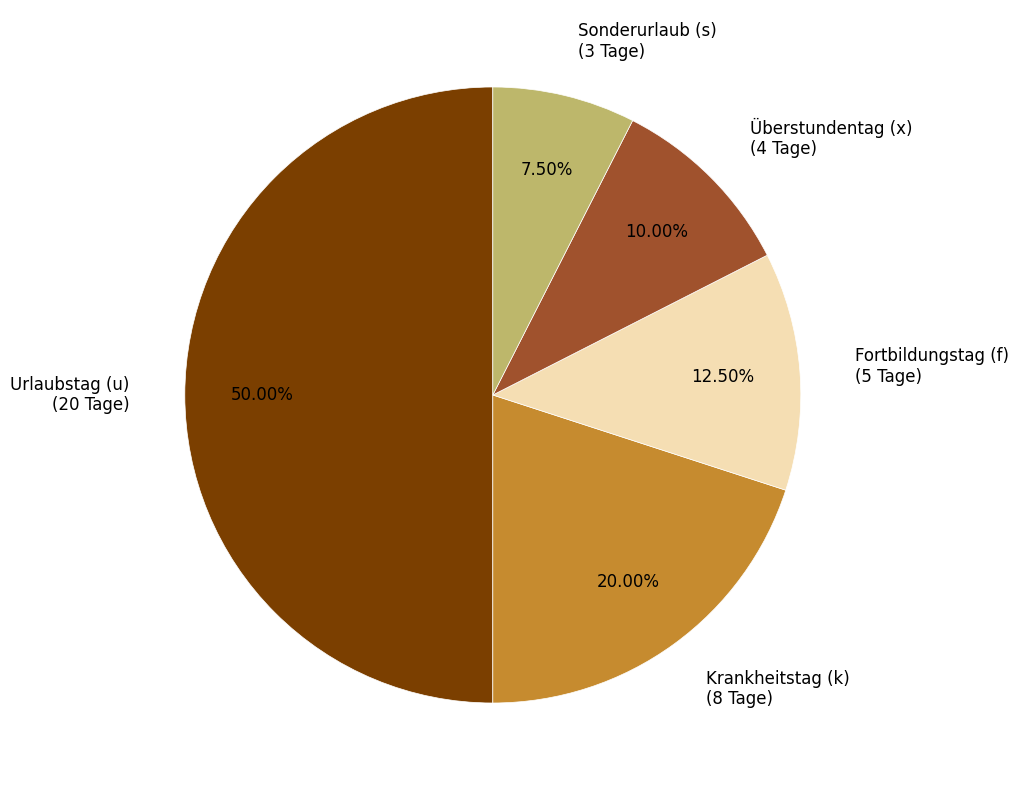

Between Überstundentag (x) (4 Tage) and Urlaubstag (u) (20 Tage), which is larger?

Urlaubstag (u) (20 Tage)